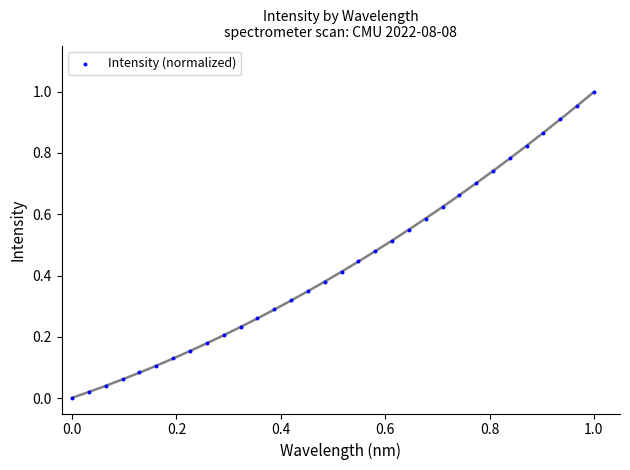

Count the number of points in this scatter plot.

32